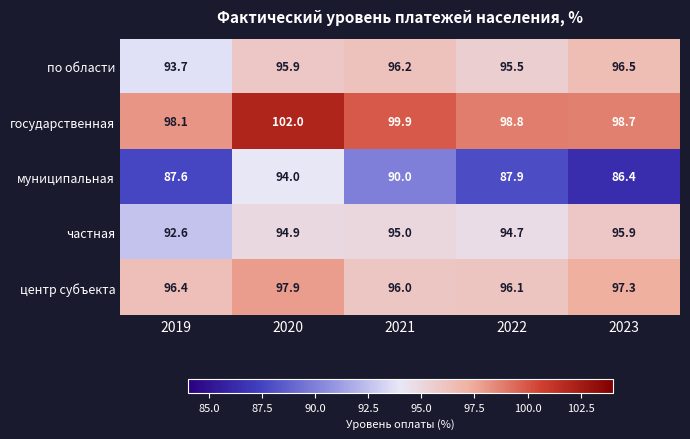

At how many categories does at least one series exceed 88?

5